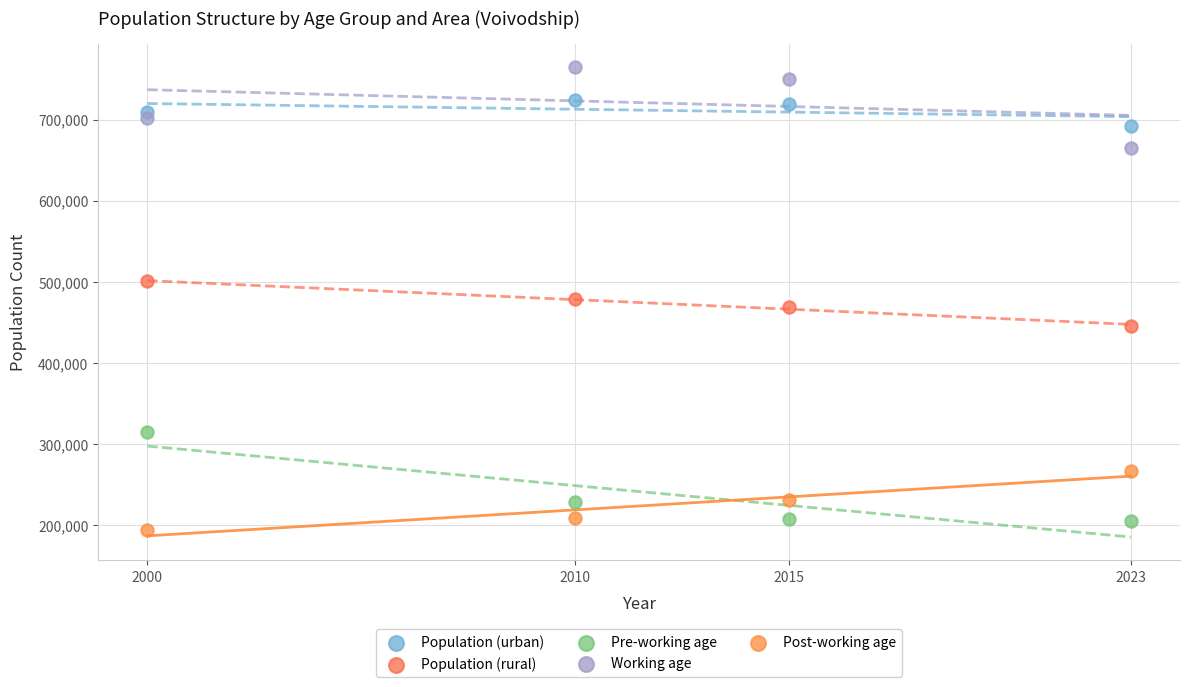

In the Pre-working age series, what Y value is closest to 260149?

229068